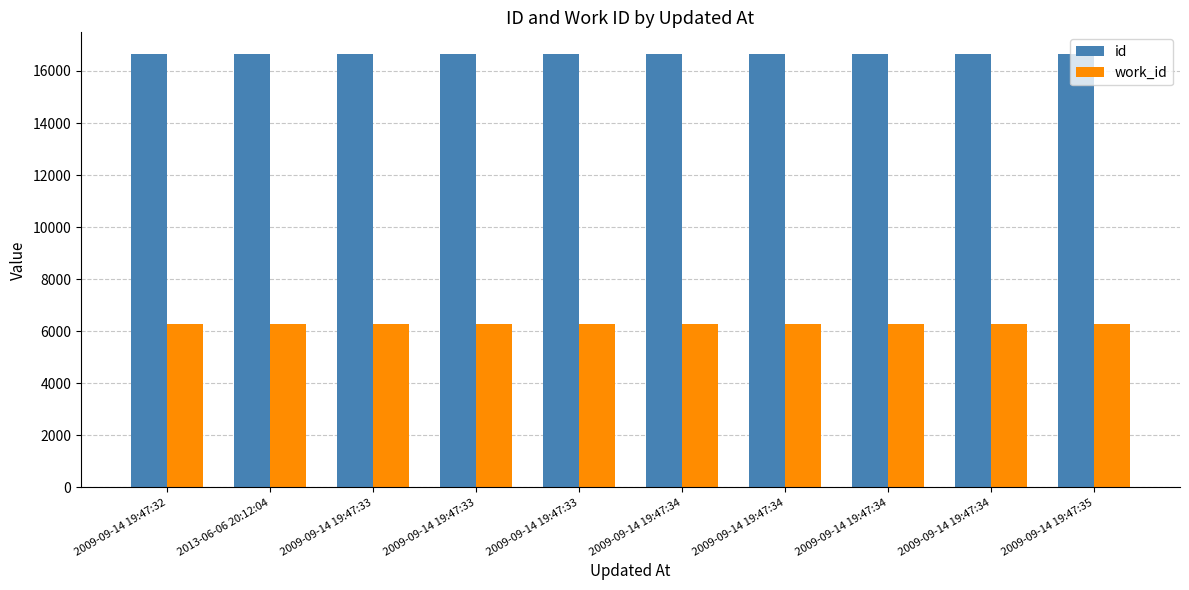

What are all the series names shown in the legend?

id, work_id